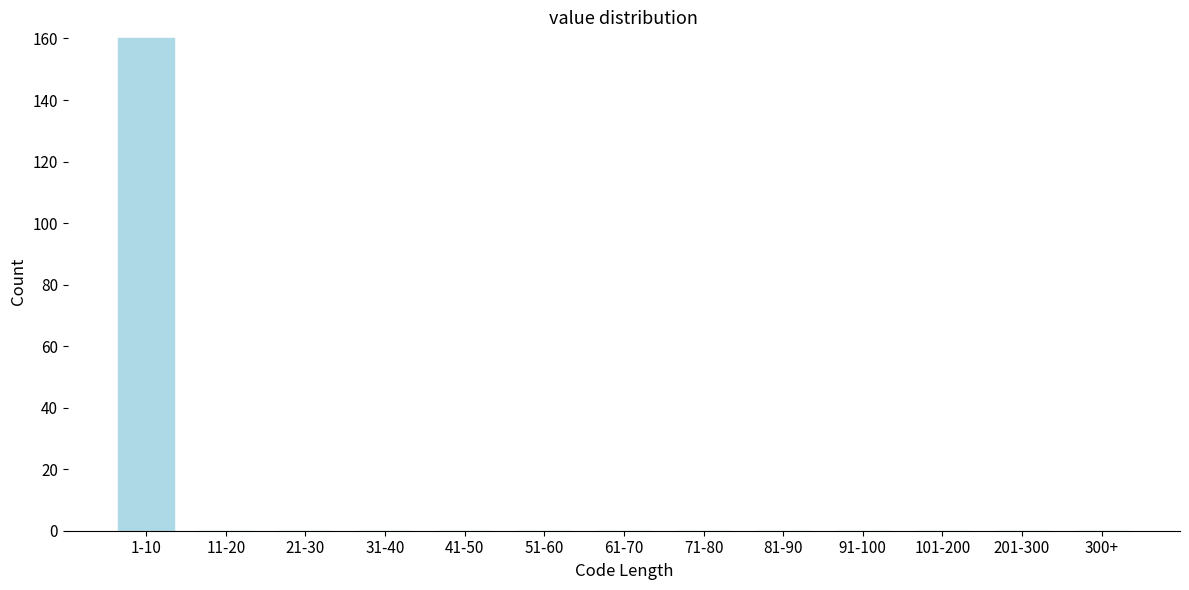

Reading left to right, extract all data points from this chart.

1-10=160	11-20=0	21-30=0	31-40=0	41-50=0	51-60=0	61-70=0	71-80=0	81-90=0	91-100=0	101-200=0	201-300=0	300+=0